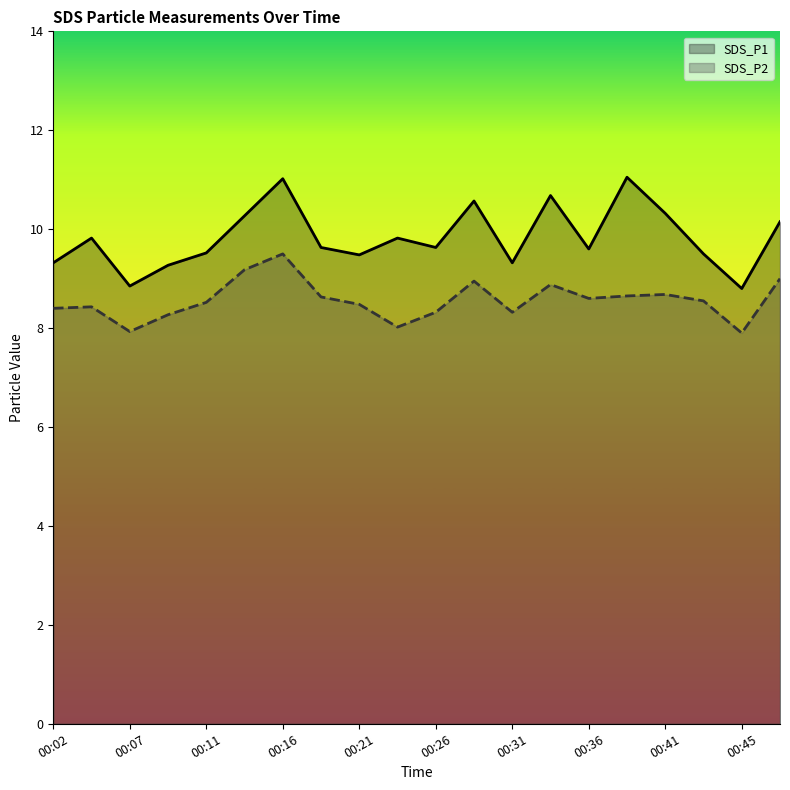

Which category has the lowest value across all series?

00:45